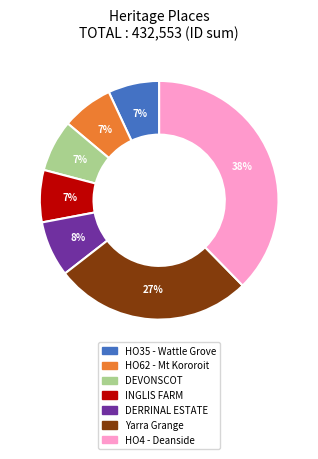

Which category has the biggest portion of the pie?

HO4 - Deanside